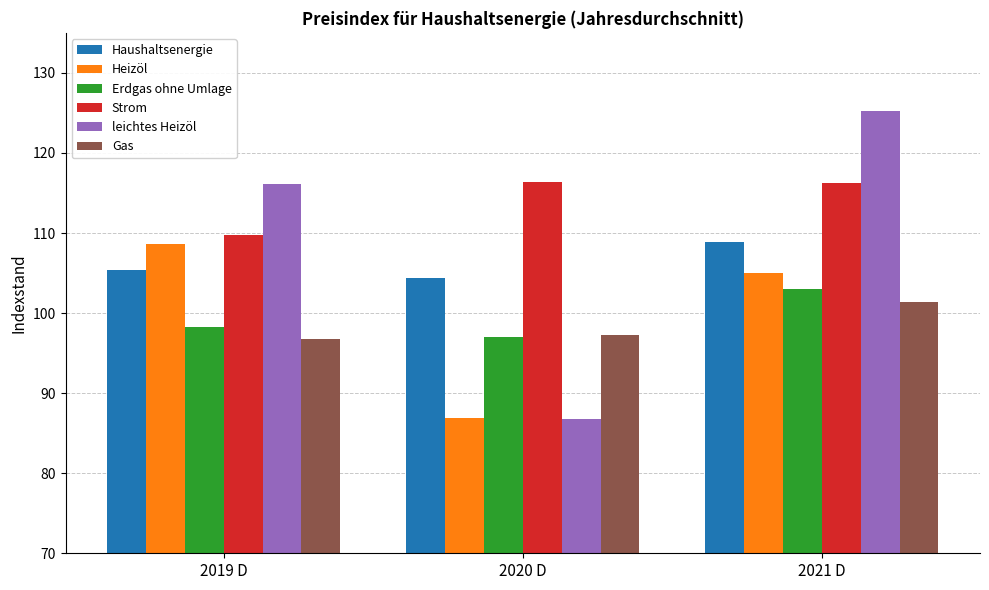

The leichtes Heizöl series shows 57.5 at 2019 D. True or false?

False